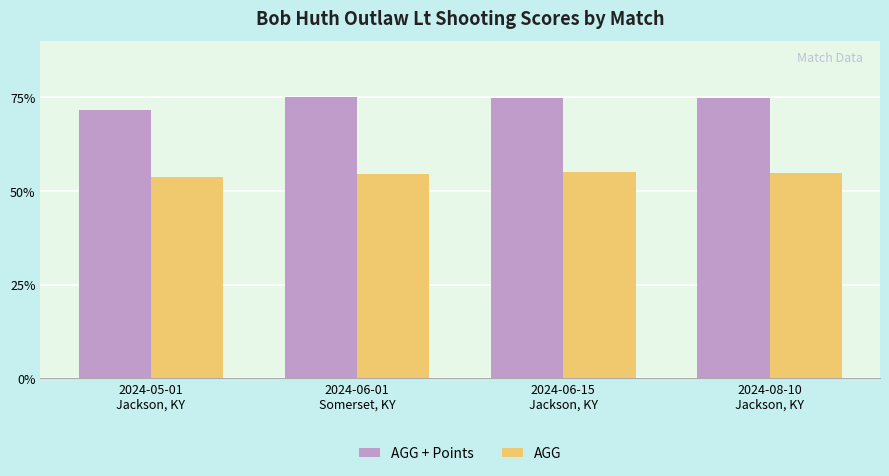

What is the maximum value shown in the chart?

75.0